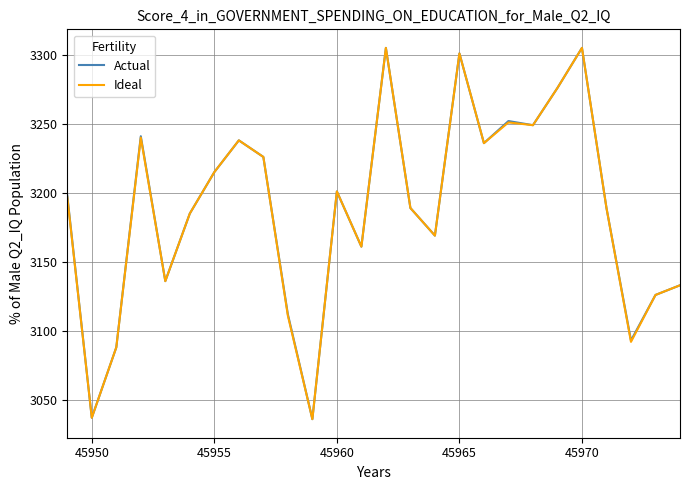

What is the maximum value shown in the chart?

3305